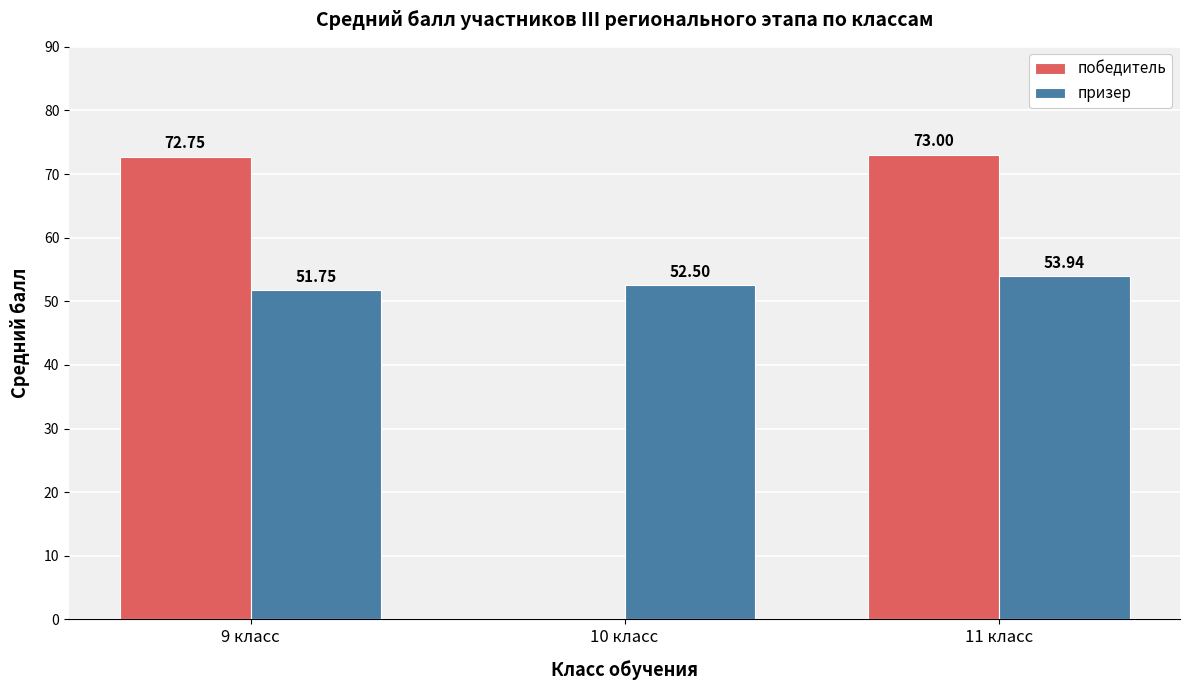

Where is победитель nearest to the value 36?

10 класс